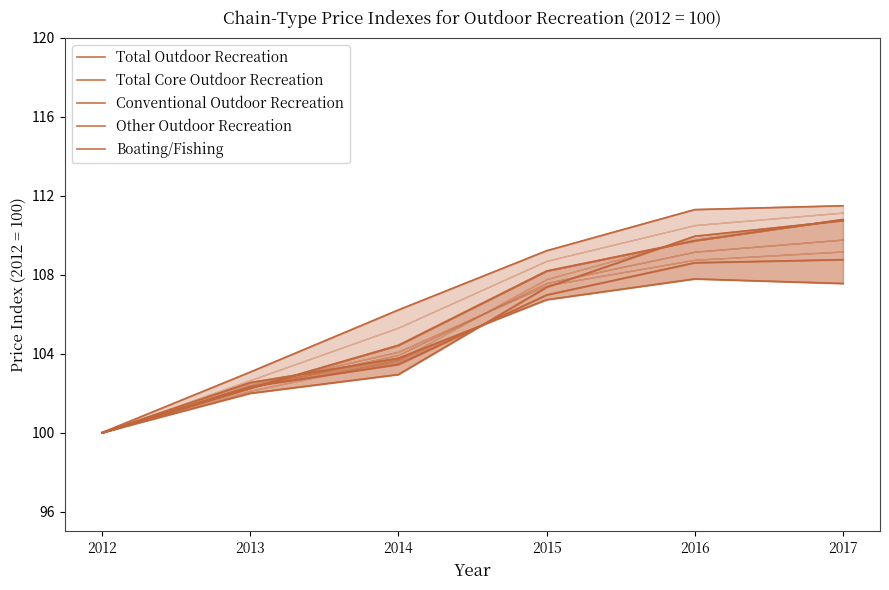

Count the number of data series in this chart.

5